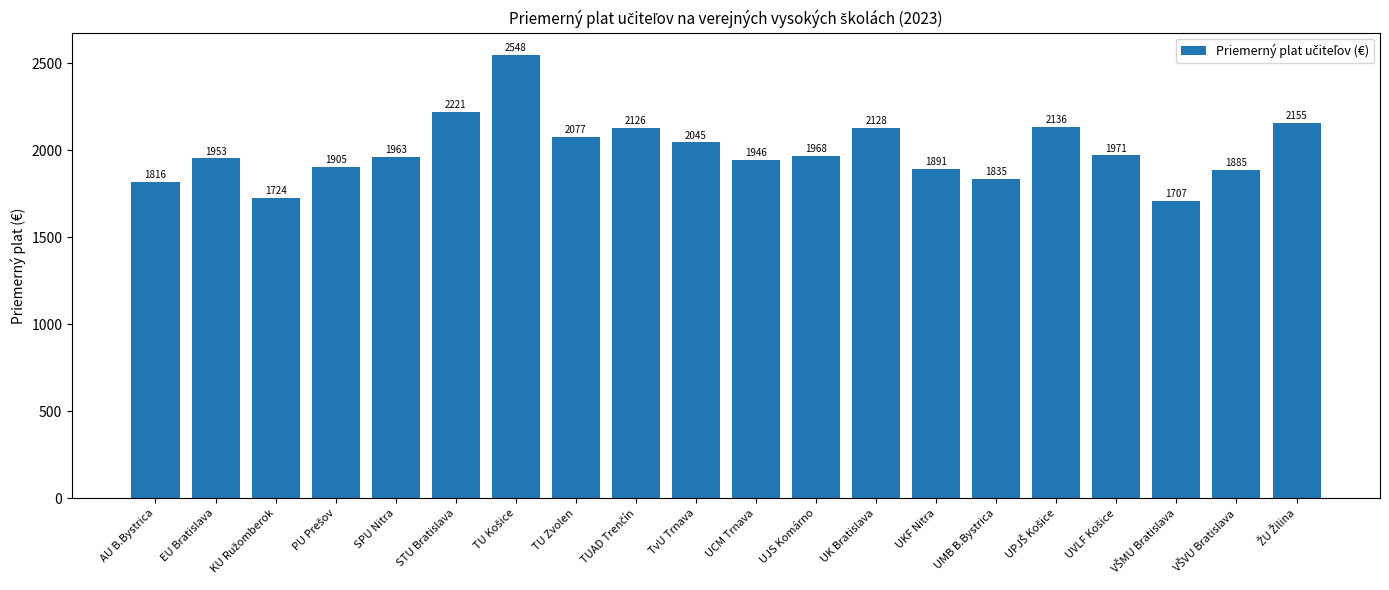

What is the smallest value displayed?

1707.3